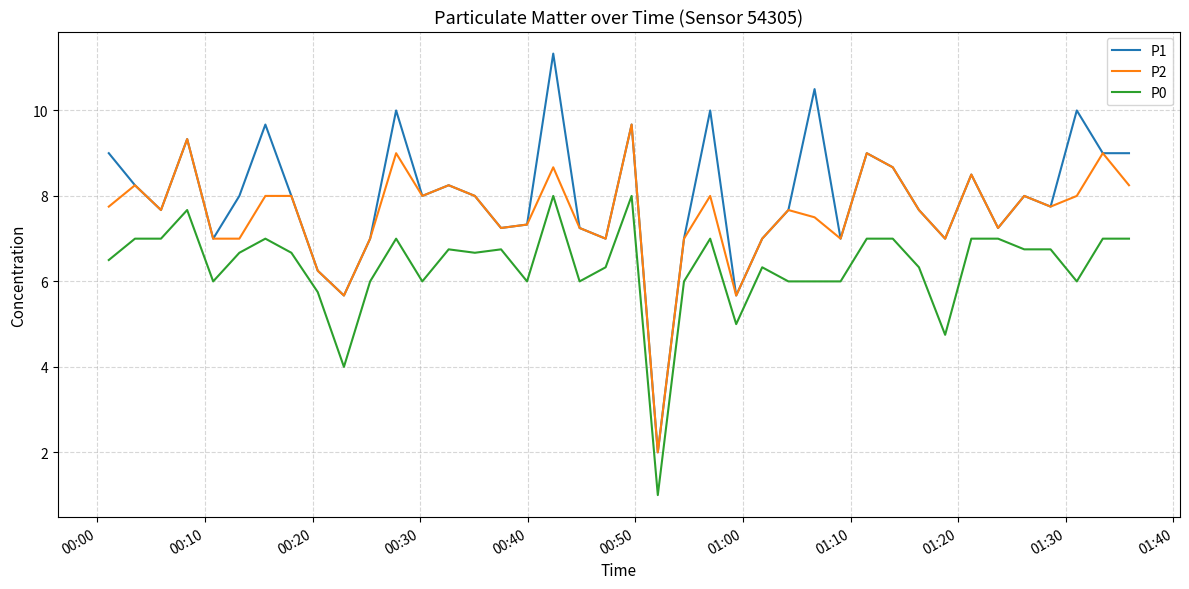

What is the lowest value of the P1 series?

2.0